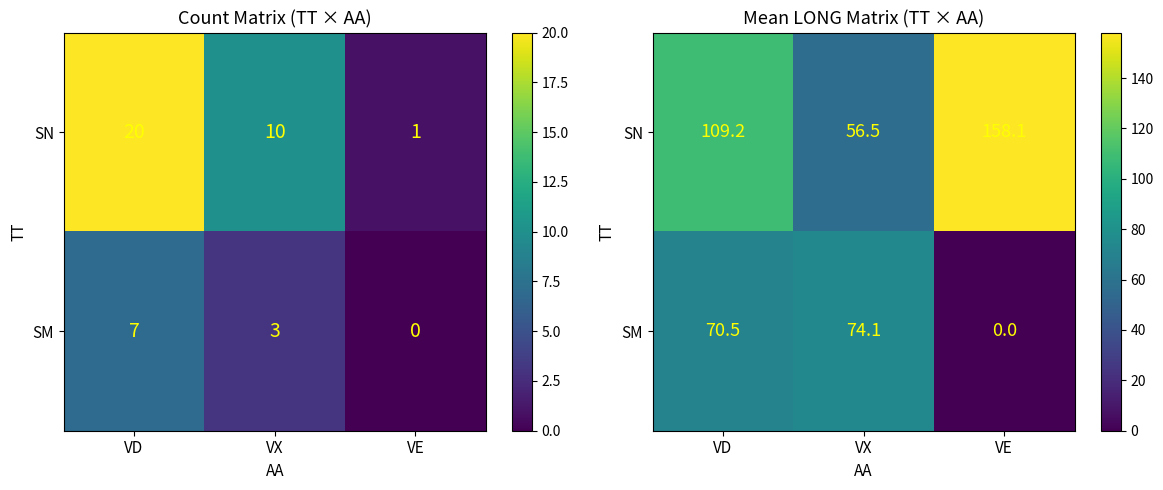

What is the average value of the SM series?

48.2